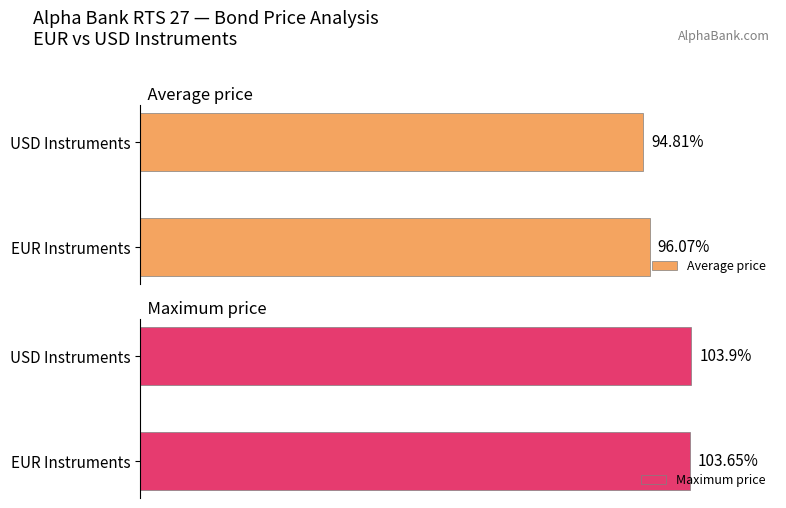

What is the difference between the maximum and minimum values in the Average price series?

1.3